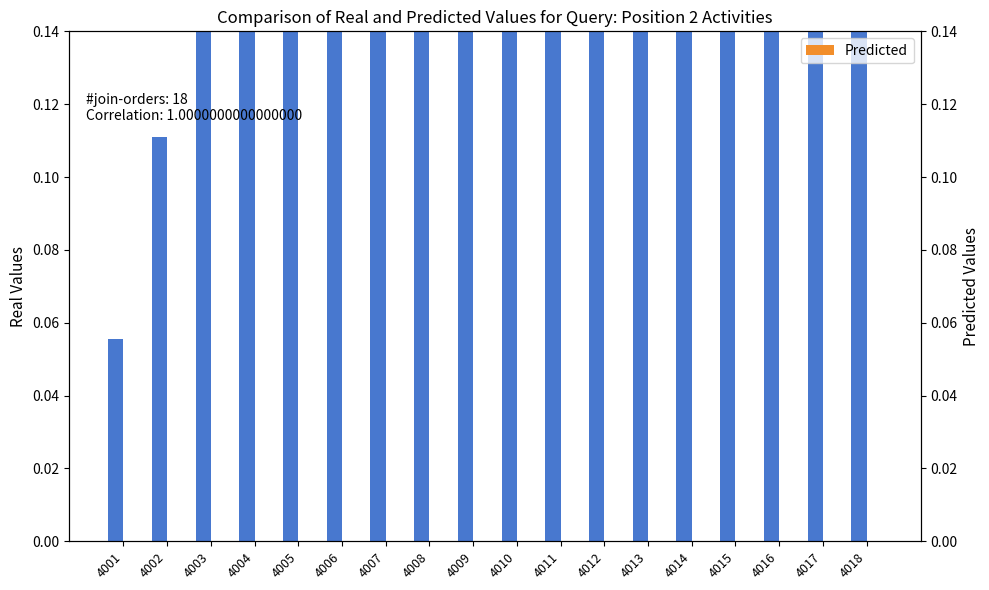

How many data points does each series have?

18